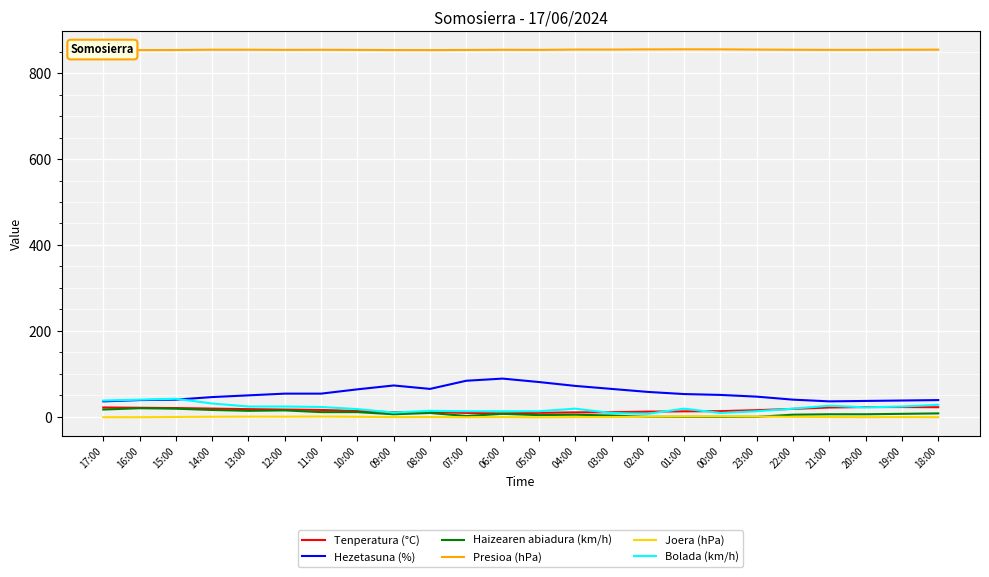

What is the greatest value displayed?

855.3